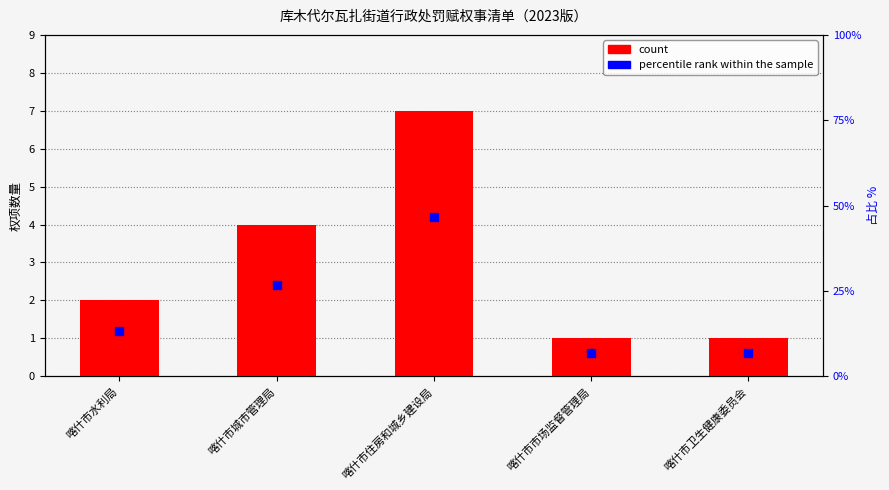

What are all the series names shown in the legend?

count, percentile rank within the sample